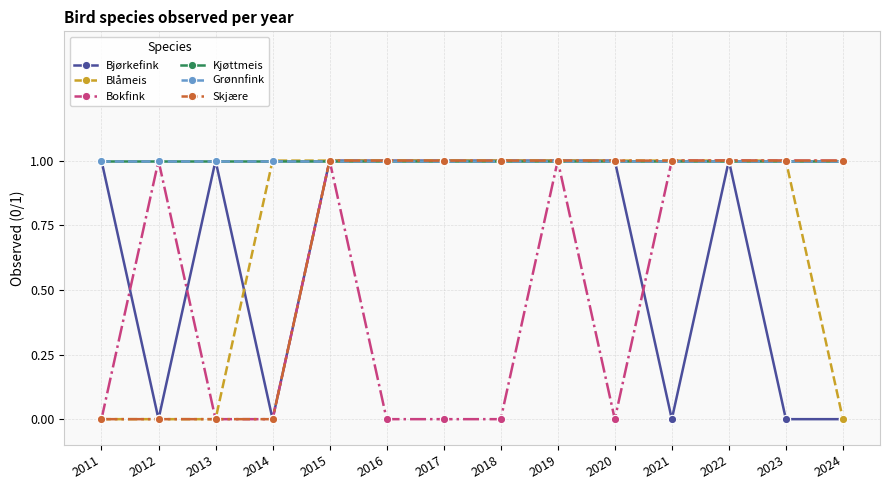

Does the chart have visible grid lines?

Yes